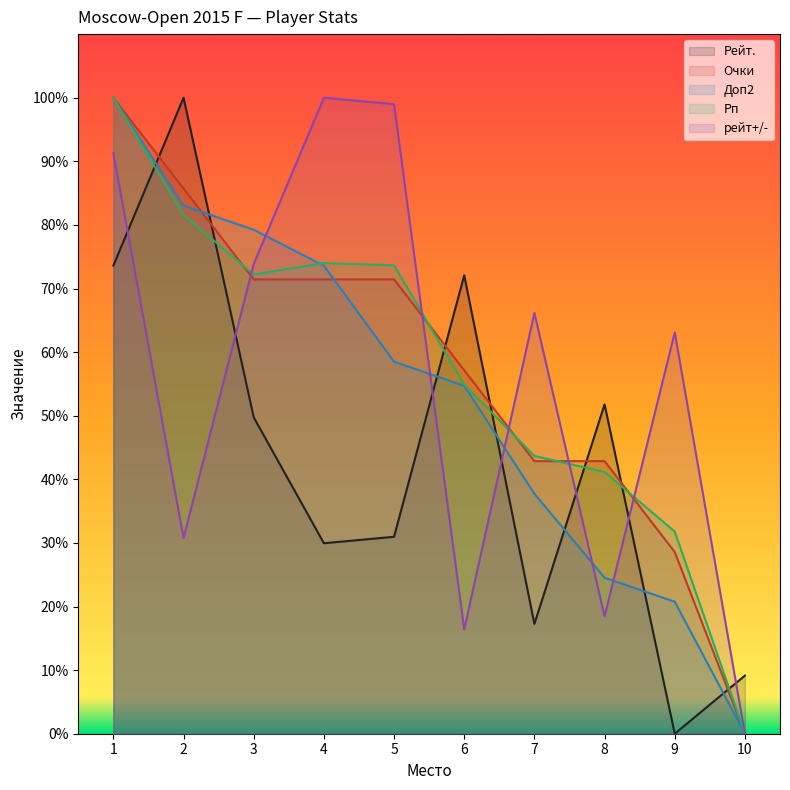

Between 3 and 8, which series saw the biggest shift?

рейт+/-